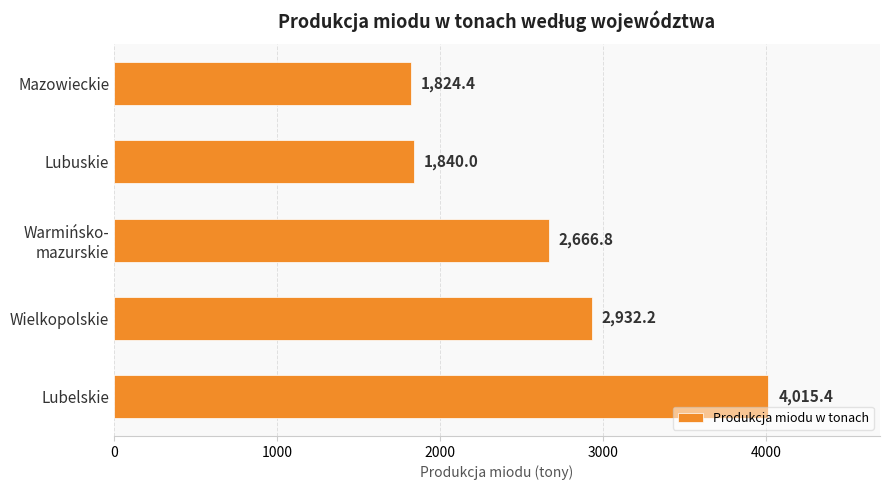

Which label corresponds to the smallest value in the chart?

Mazowieckie